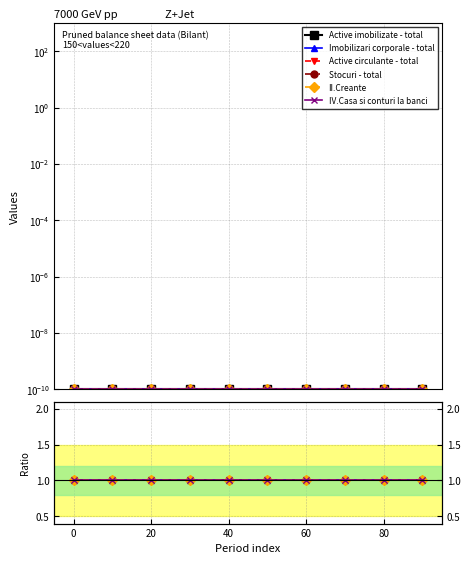

List the series in order of their peak value, lowest first.

Active imobilizate - total, Imobilizari corporale - total, Active circulante - total, Stocuri - total, II.Creante, IV.Casa si conturi la banci